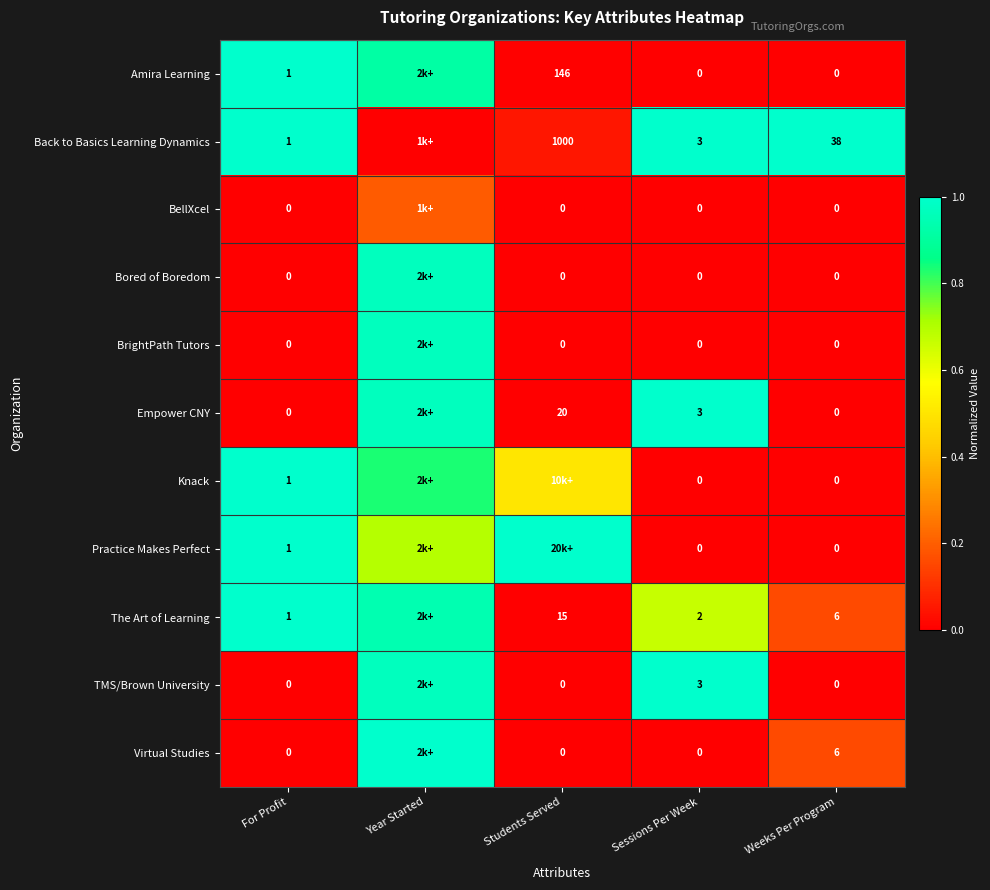

What is the maximum value shown in the chart?

1.0